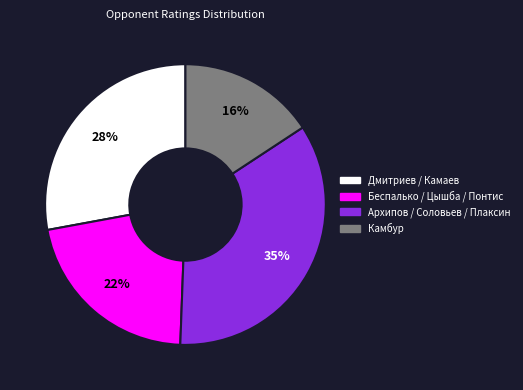

Is there any slice that represents more than half of the pie?

No